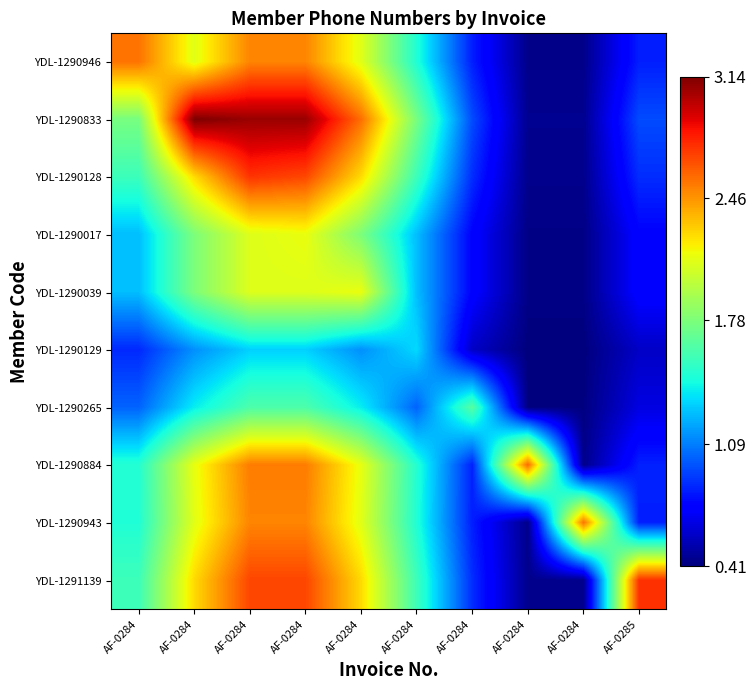

Reading left to right, extract all data points from this chart.

YDL-1290946: AF-0284=2.6	AF-0284=2.1	AF-0284=2.5	AF-0284=2.5	AF-0284=2.1	AF-0284=1.5	AF-0284=0.8	AF-0284=0.4	AF-0284=0.4	AF-0285=0.8
YDL-1290833: AF-0284=1.8	AF-0284=3.1	AF-0284=3.1	AF-0284=3.1	AF-0284=2.6	AF-0284=1.8	AF-0284=1.0	AF-0284=0.5	AF-0284=0.5	AF-0285=1.0
YDL-1290128: AF-0284=1.6	AF-0284=2.3	AF-0284=2.7	AF-0284=2.7	AF-0284=2.3	AF-0284=1.6	AF-0284=0.9	AF-0284=0.4	AF-0284=0.4	AF-0285=0.9
YDL-1290017: AF-0284=1.3	AF-0284=1.8	AF-0284=2.1	AF-0284=2.1	AF-0284=1.8	AF-0284=1.3	AF-0284=0.7	AF-0284=0.4	AF-0284=0.4	AF-0285=0.7
YDL-1290039: AF-0284=1.3	AF-0284=1.8	AF-0284=2.1	AF-0284=2.1	AF-0284=2.1	AF-0284=1.3	AF-0284=0.7	AF-0284=0.4	AF-0284=0.4	AF-0285=0.7
YDL-1290129: AF-0284=0.9	AF-0284=1.1	AF-0284=1.3	AF-0284=1.3	AF-0284=1.1	AF-0284=1.3	AF-0284=0.6	AF-0284=0.4	AF-0284=0.4	AF-0285=0.6
YDL-1290265: AF-0284=1.0	AF-0284=1.4	AF-0284=1.6	AF-0284=1.6	AF-0284=1.4	AF-0284=1.0	AF-0284=1.7	AF-0284=0.4	AF-0284=0.4	AF-0285=0.6
YDL-1290884: AF-0284=1.5	AF-0284=2.1	AF-0284=2.5	AF-0284=2.5	AF-0284=2.1	AF-0284=1.5	AF-0284=0.8	AF-0284=2.6	AF-0284=0.4	AF-0285=0.8
YDL-1290943: AF-0284=1.5	AF-0284=2.1	AF-0284=2.5	AF-0284=2.5	AF-0284=2.1	AF-0284=1.5	AF-0284=0.8	AF-0284=0.4	AF-0284=2.6	AF-0285=0.8
YDL-1291139: AF-0284=1.6	AF-0284=2.3	AF-0284=2.7	AF-0284=2.7	AF-0284=2.3	AF-0284=1.6	AF-0284=0.9	AF-0284=0.4	AF-0284=0.4	AF-0285=2.7